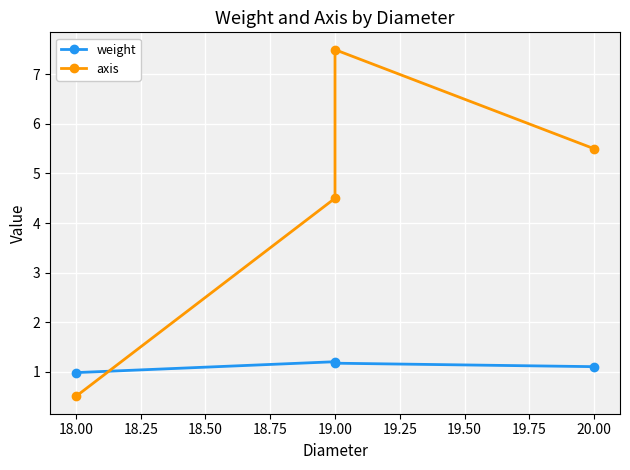

The weight series shows 0.4 at 19.00. True or false?

False